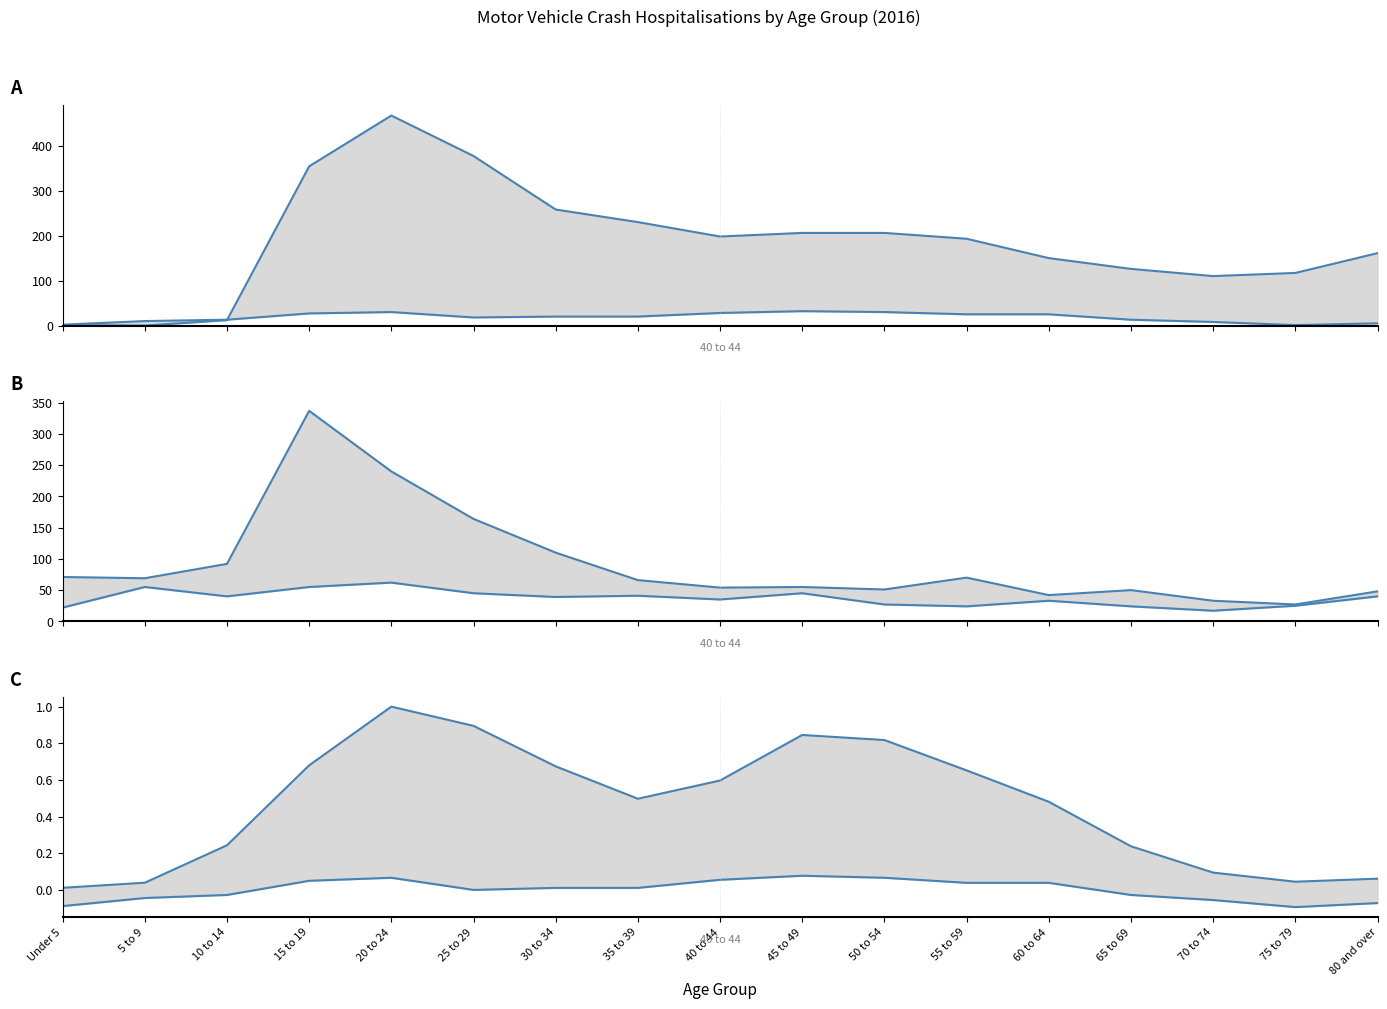

At which category does Pedestrians reach its first local peak?

5 to 9